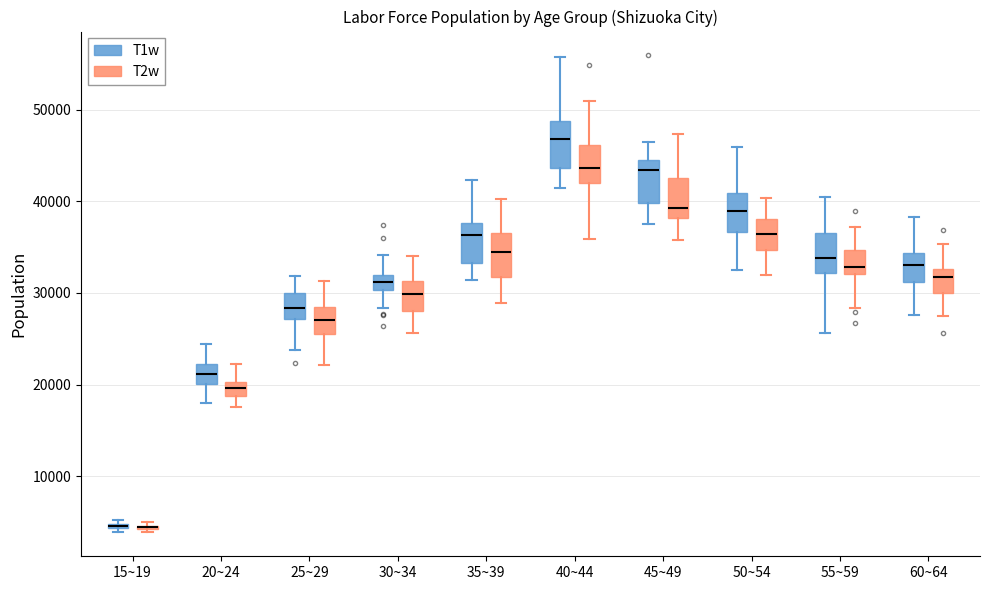

Where is the lower edge of the box for 20~24 (T2w) on the y-axis? The values are not printed on the chart, so give them approximately, as read against the axis.

19000